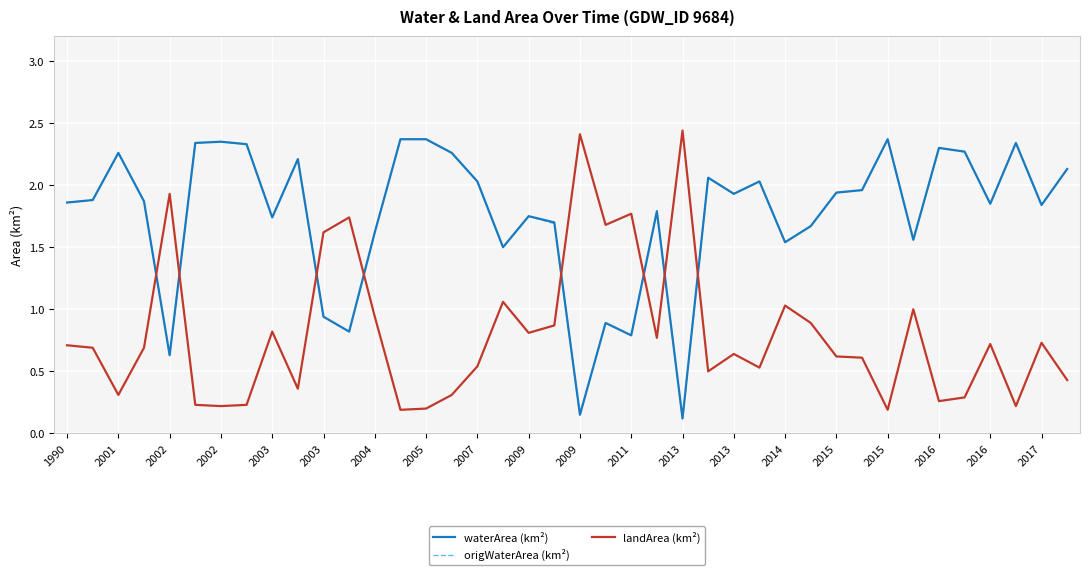

What are all the series names shown in the legend?

waterArea (km²), origWaterArea (km²), landArea (km²)